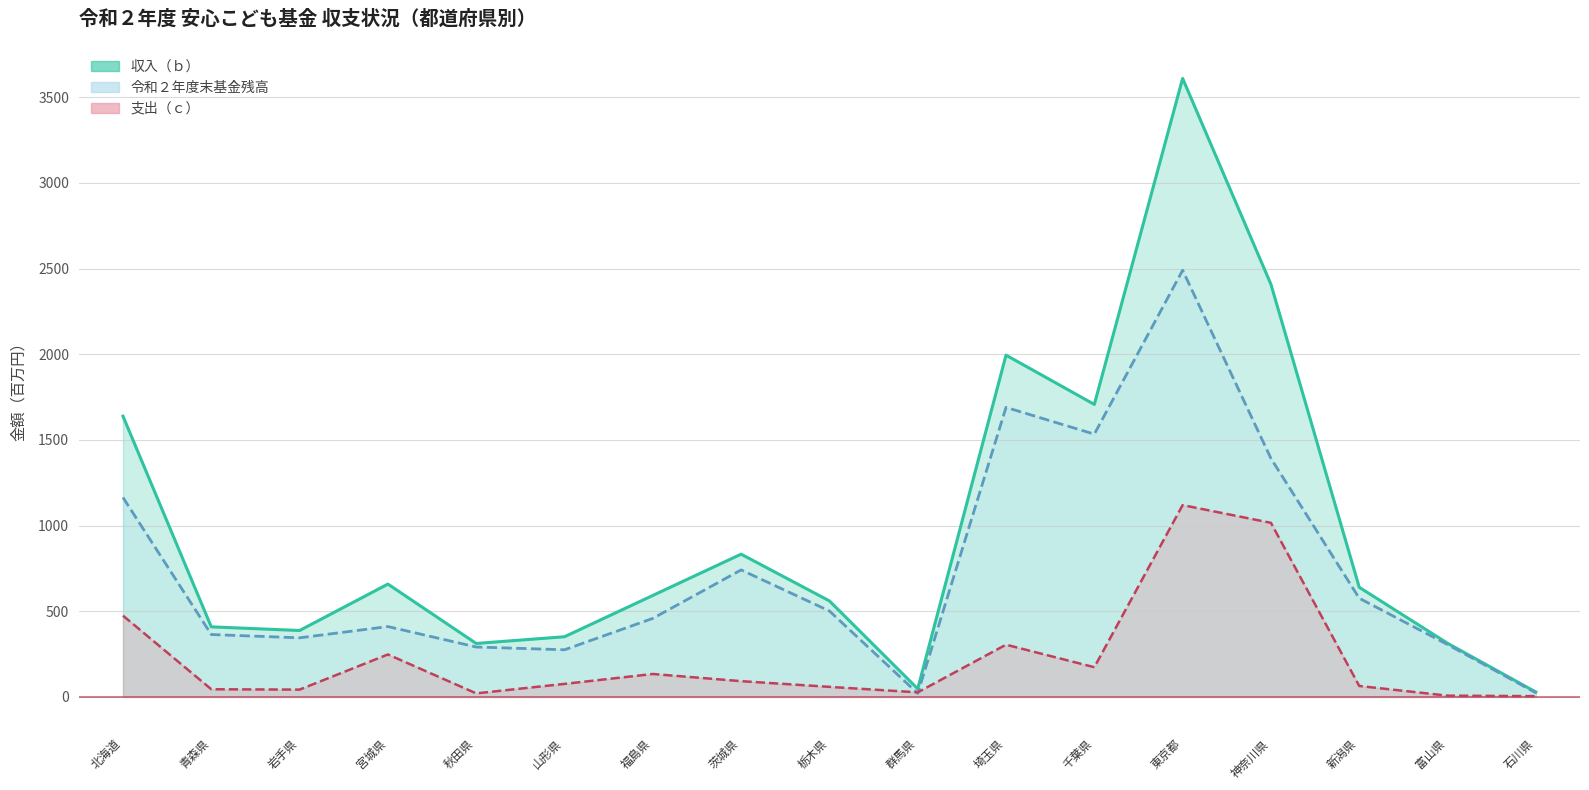

How many distinct data groups are displayed?

3